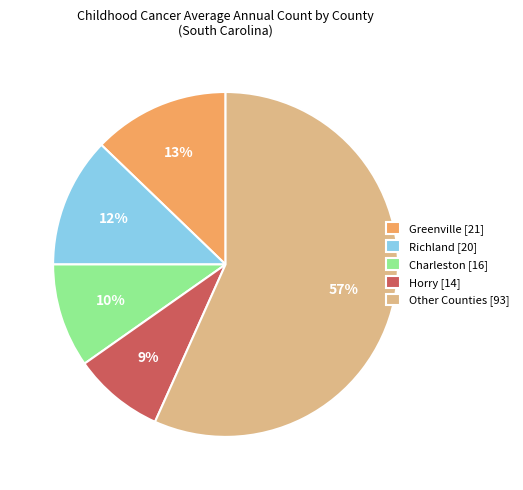

To the nearest percent, what portion does Richland [20] represent?

12%